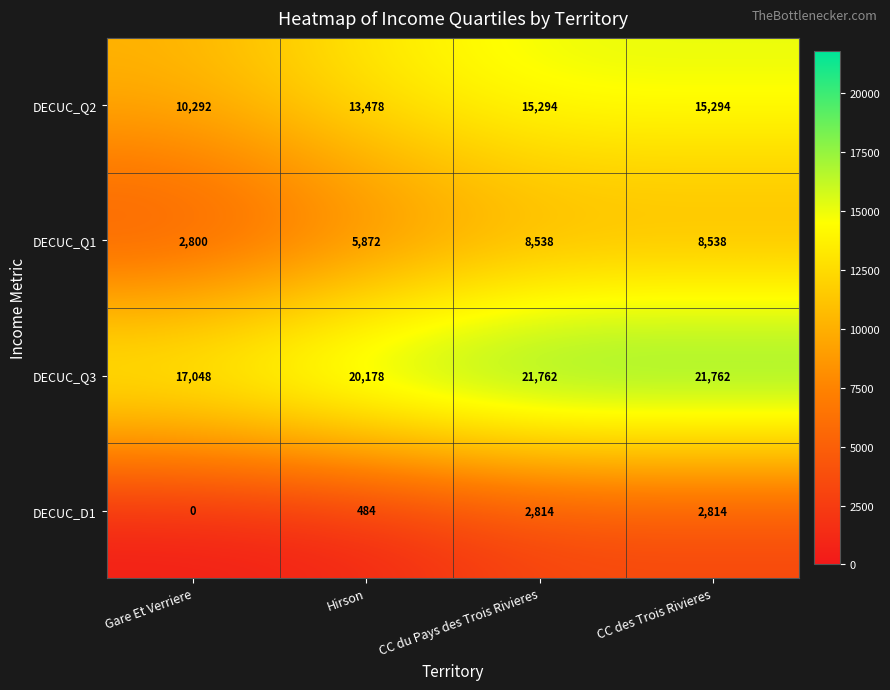

What is the maximum value shown in the chart?

21762